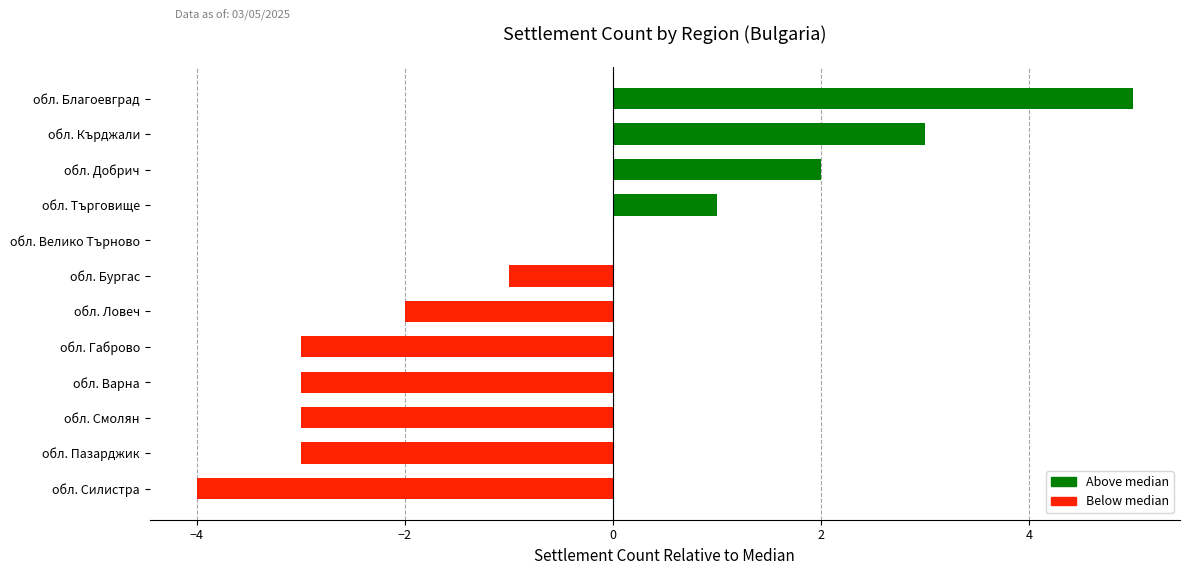

Reading bottom to top, what are all the values shown in this chart?

обл. Силистра=-4	обл. Пазарджик=-3	обл. Смолян=-3	обл. Варна=-3	обл. Габрово=-3	обл. Ловеч=-2	обл. Бургас=-1	обл. Велико Търново=0	обл. Търговище=1	обл. Добрич=2	обл. Кърджали=3	обл. Благоевград=5